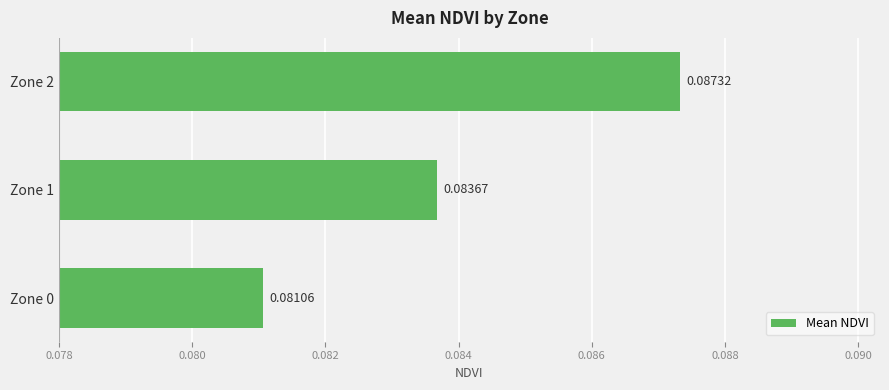

Rank the categories by value from lowest to highest.

Zone 0, Zone 1, Zone 2